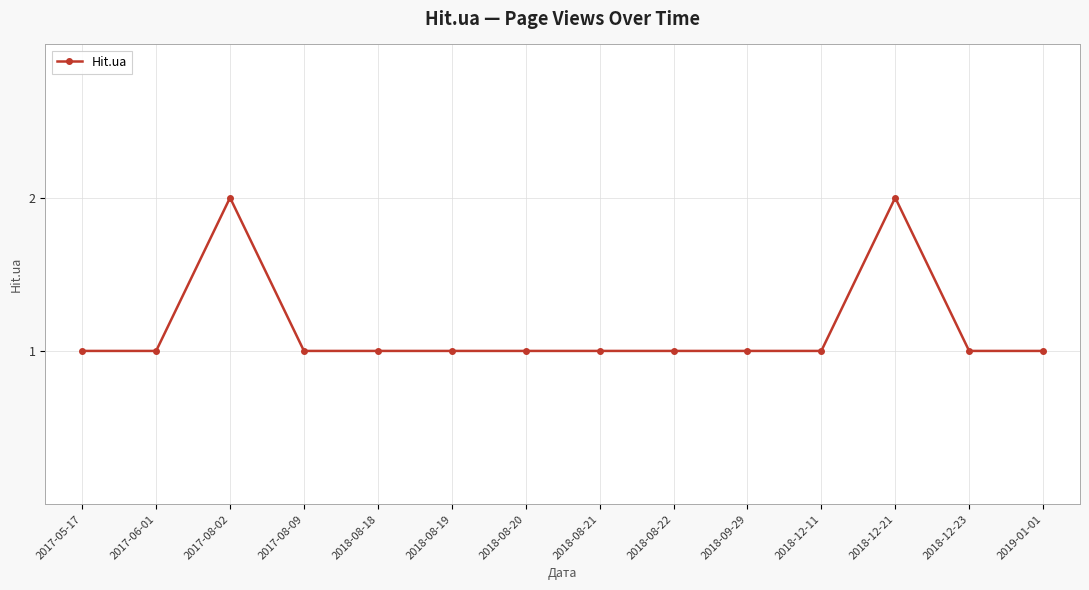

What is the difference between the maximum and minimum values?

1